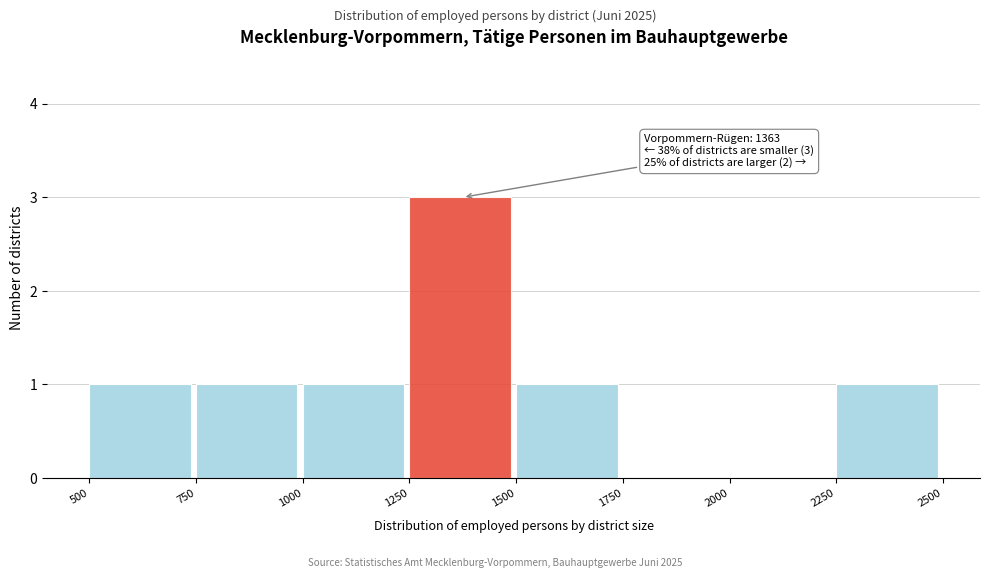

Over which range of the x-axis is the bar tallest?

1250 to 1500